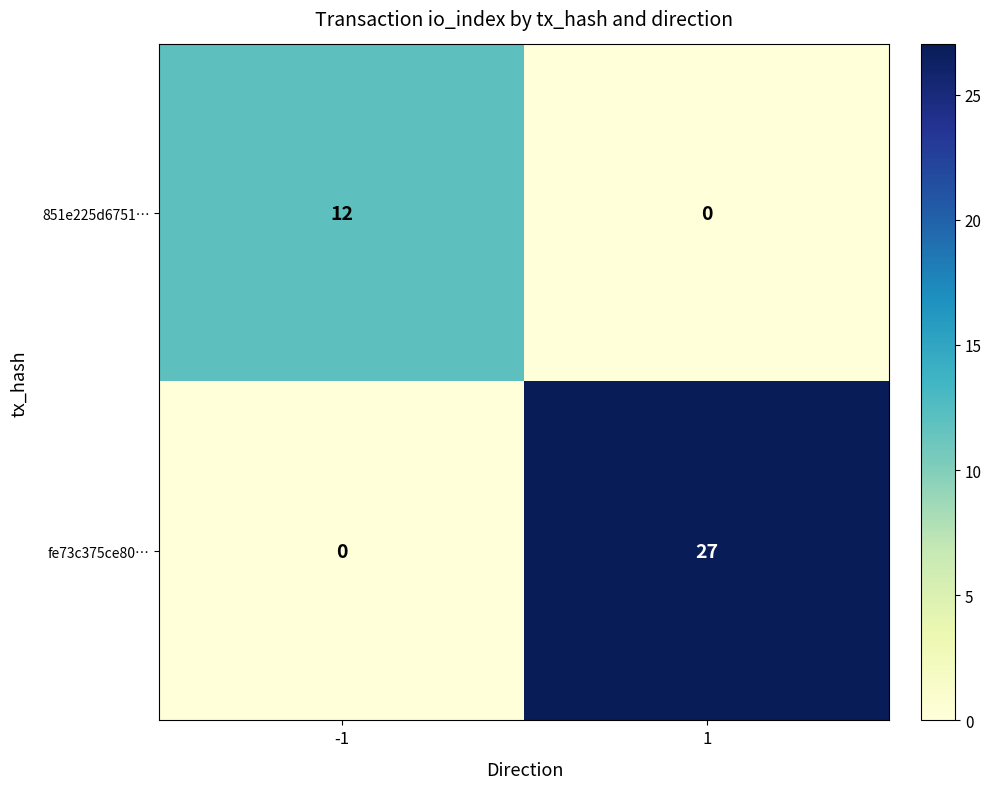

True or false: fe73c375ce80… has a value of 15 at -1.

False